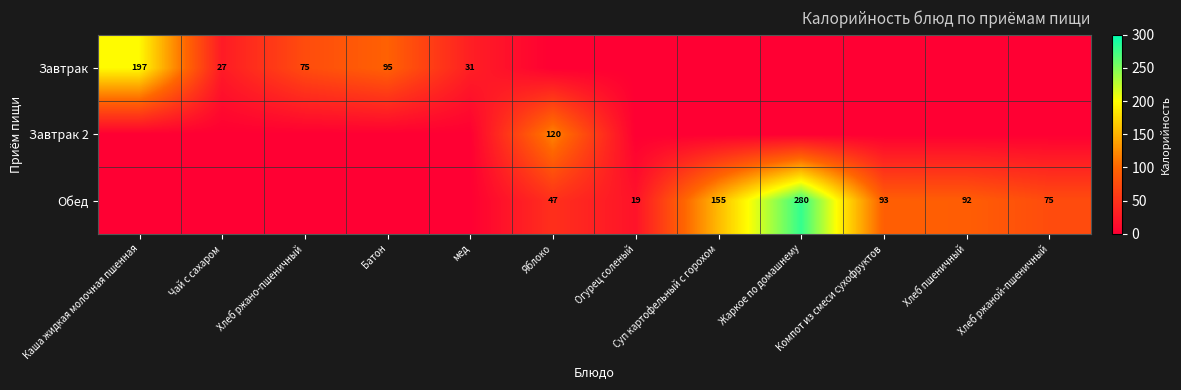

What is the sum of the Обед values at Огурец соленый and Компот из смеси сухофруктов?

112